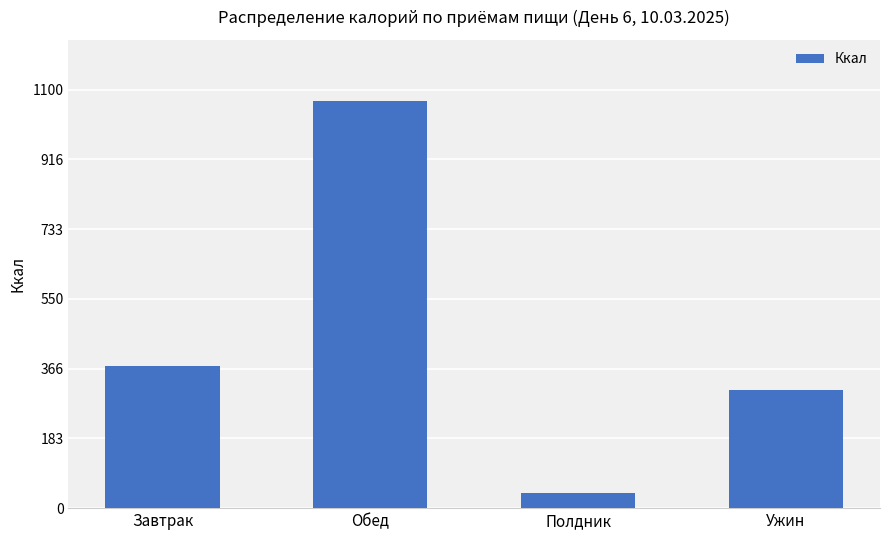

Which label corresponds to the largest value in the chart?

Обед